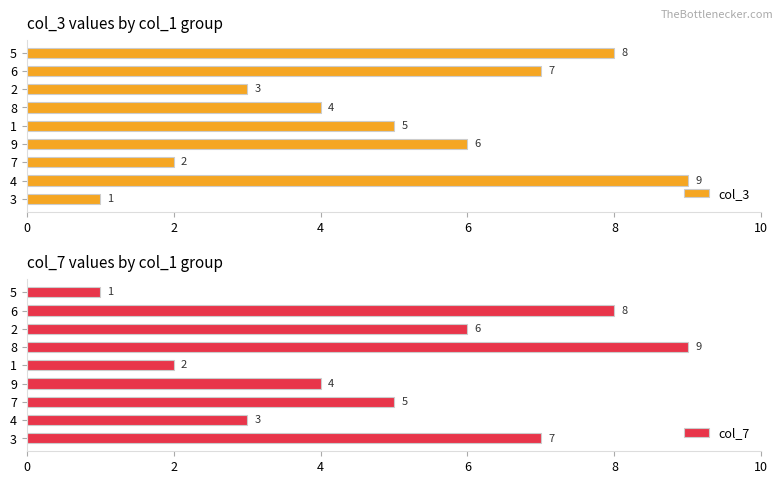

At how many categories does at least one series exceed 5?

7